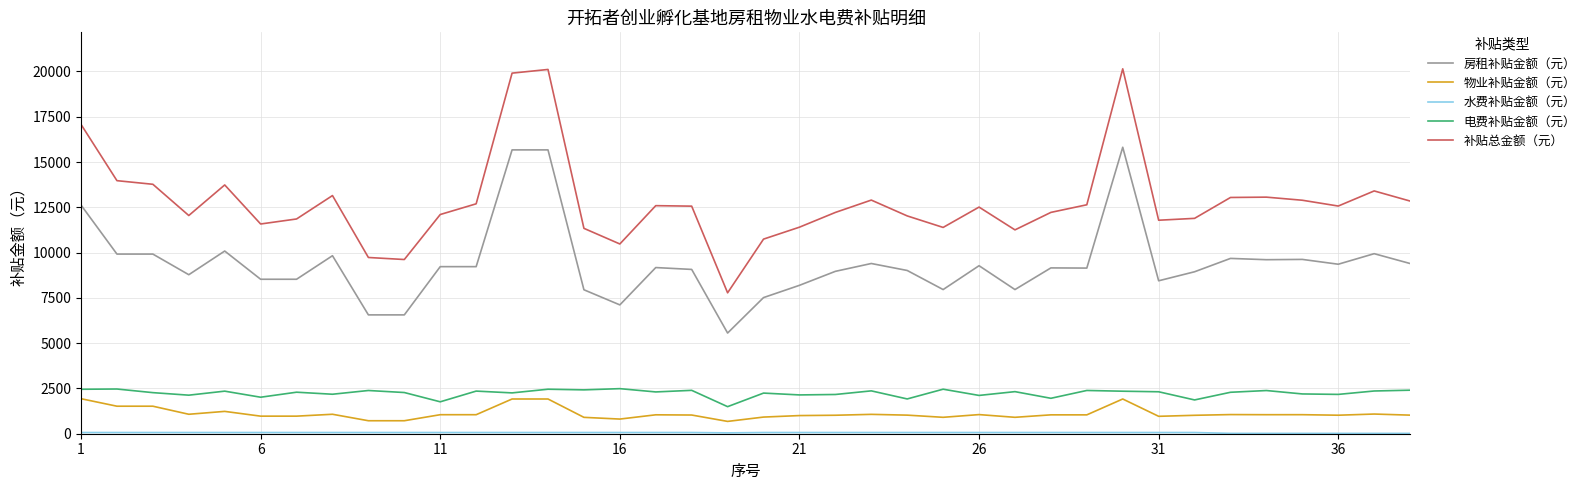

True or false: 房租补贴金额（元） and 补贴总金额（元） intersect in this chart.

False